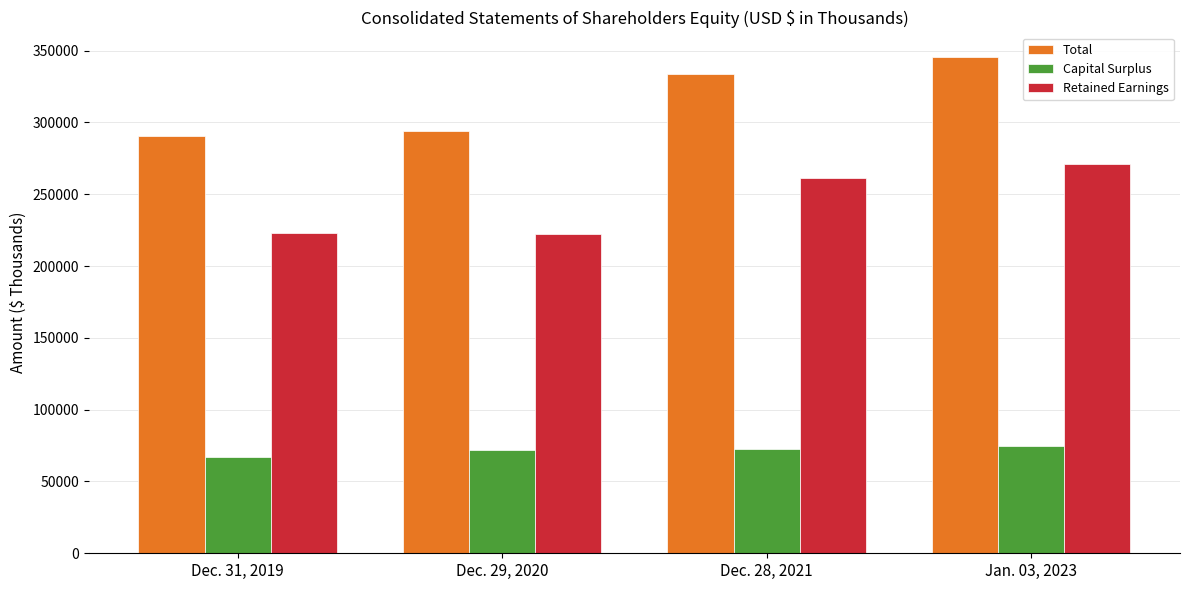

Which series has the largest range (max minus min)?

Total